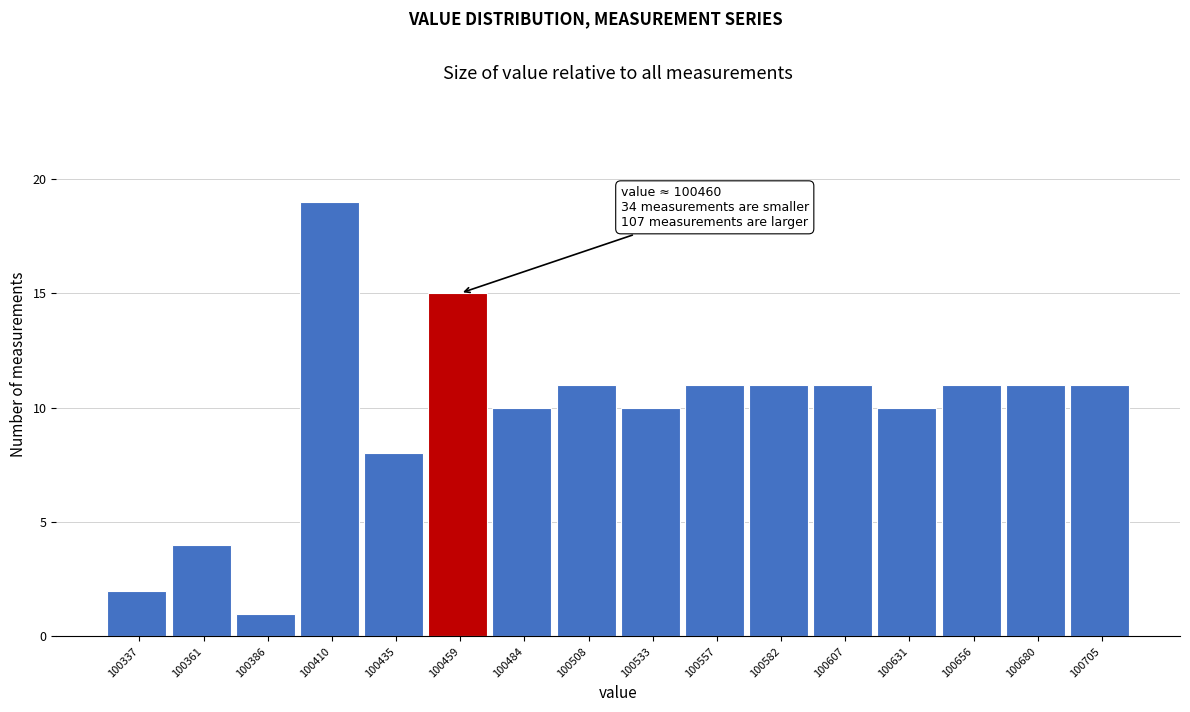

Reading right to left, what are all the values shown in this chart?

100705=11	100680=11	100656=11	100631=10	100607=11	100582=11	100557=11	100533=10	100508=11	100484=10	100459=15	100435=8	100410=19	100386=1	100361=4	100337=2